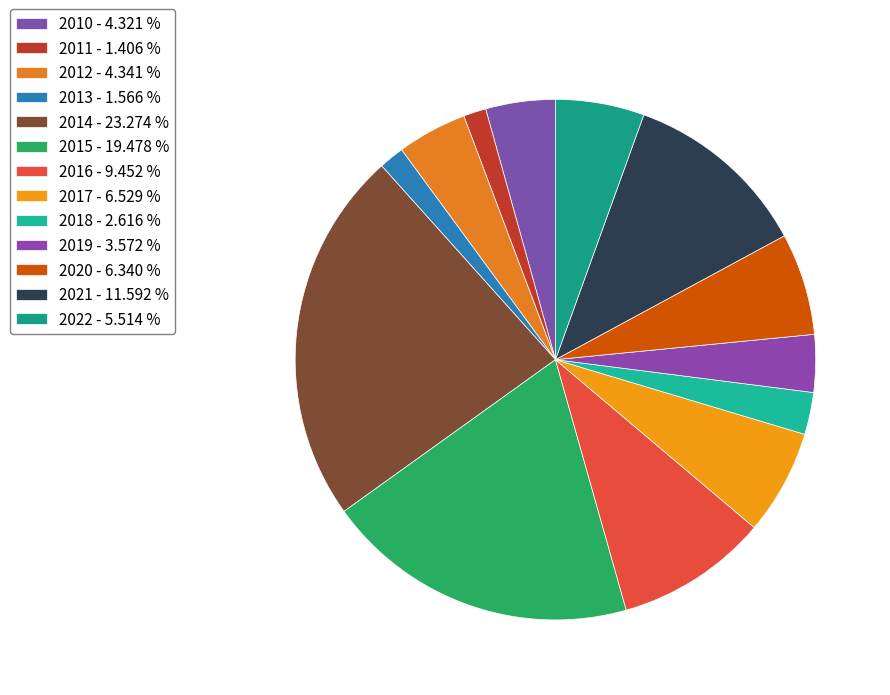

Combined, do 2011 and 2019 account for over 50%?

No